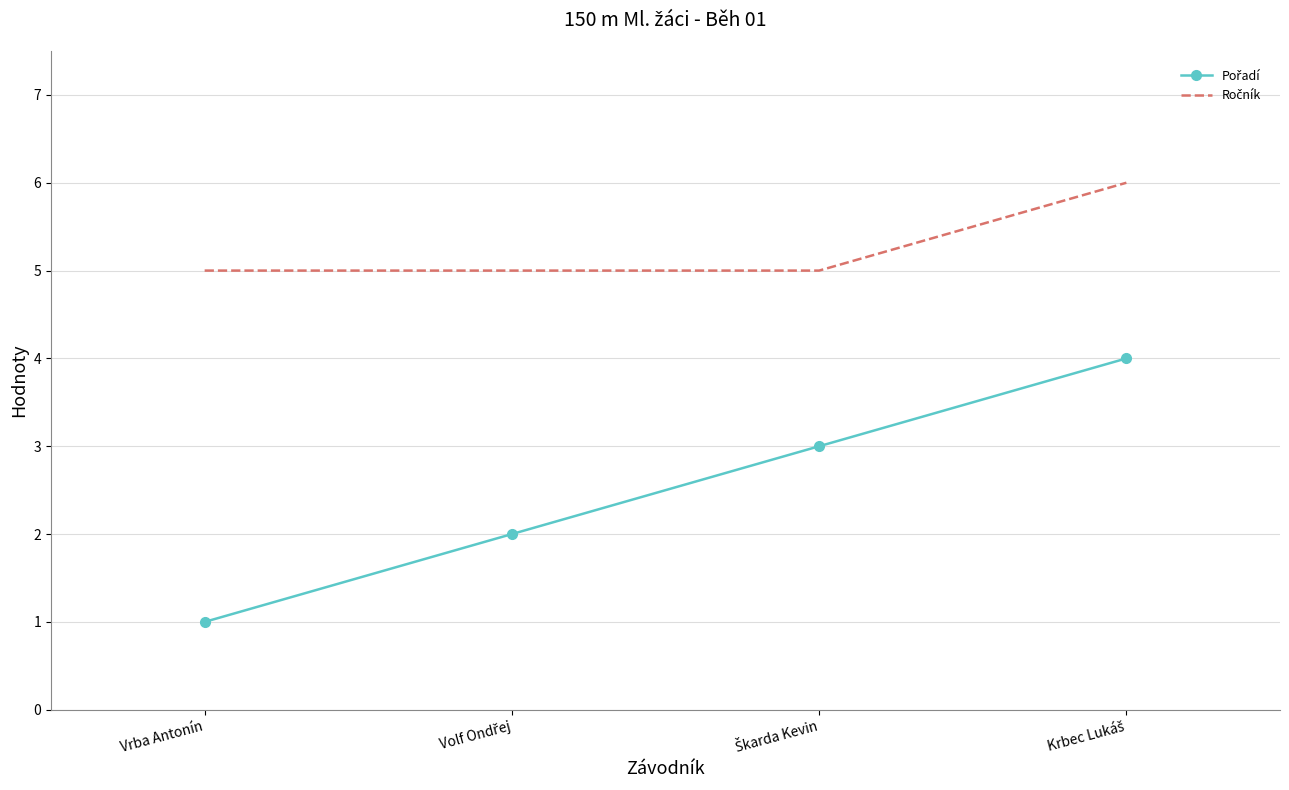

At which category does the chart reach its minimum across all series?

Vrba Antonín